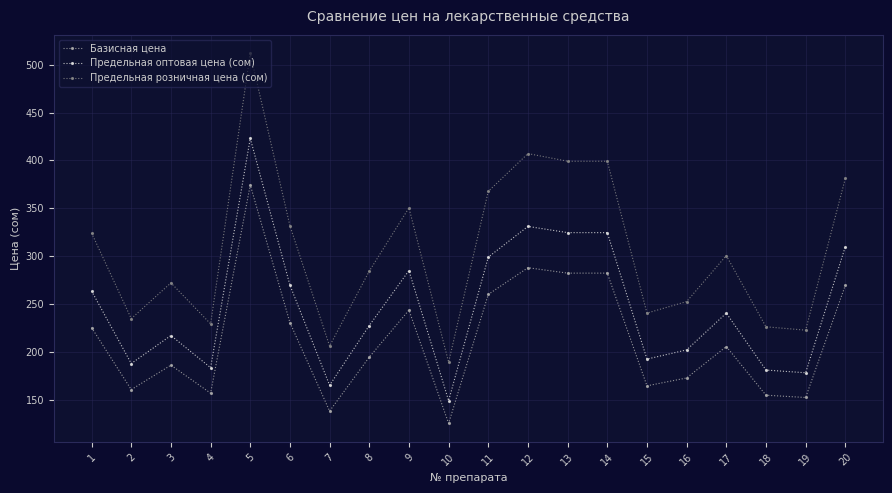

What is the total value across all series at 12?

1026.0